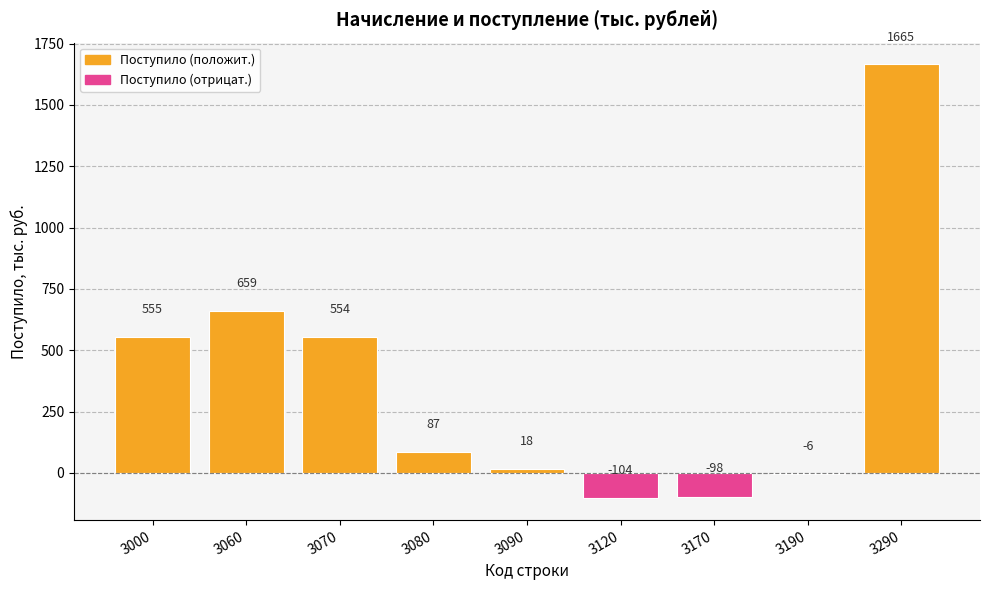

Reading left to right, what are all the values shown in this chart?

3000=555	3060=659	3070=554	3080=87	3090=18	3120=-104	3170=-98	3190=-6	3290=1665